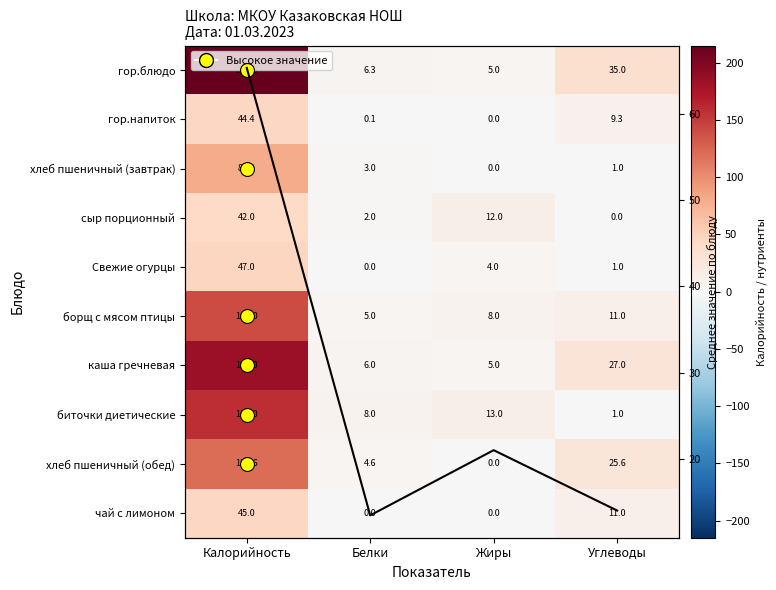

At how many categories does at least one series exceed 113?

1